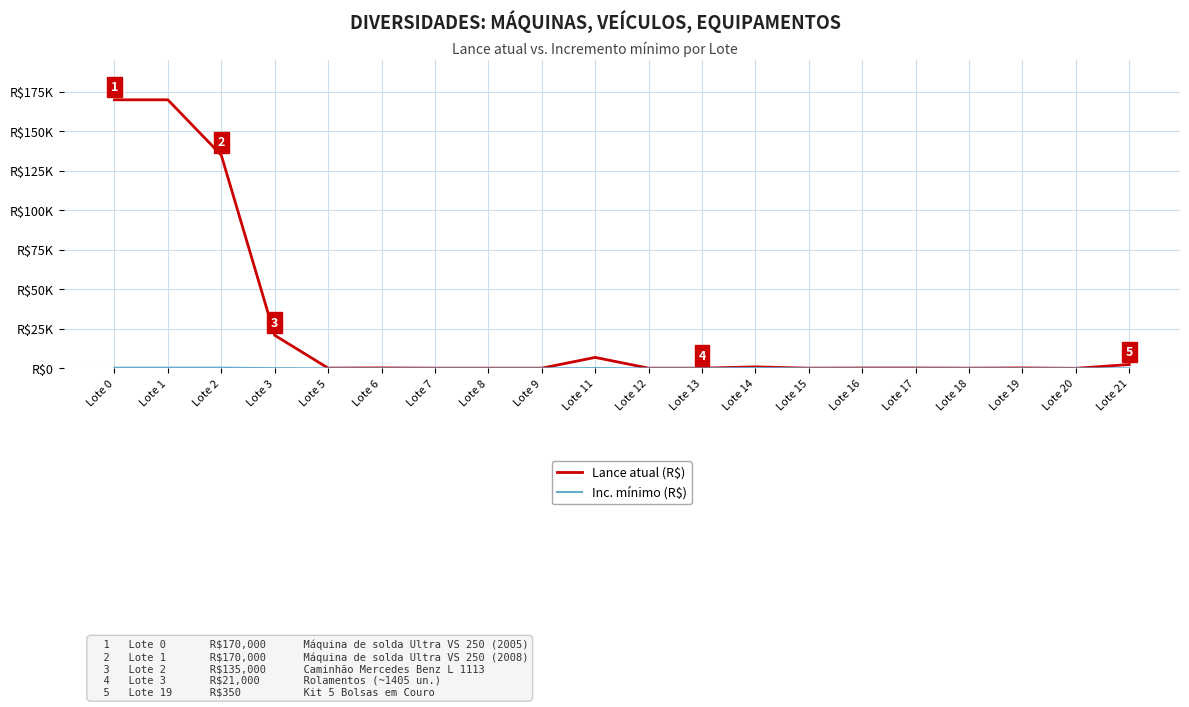

Is this an area chart (filled region under the line)?

No